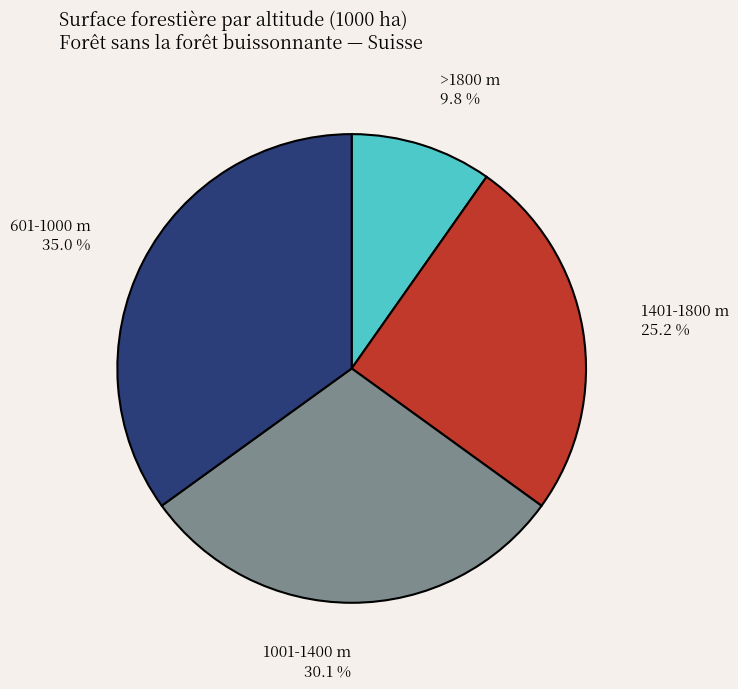

The 1401-1800 m slice represents 18% of the pie. True or false?

False